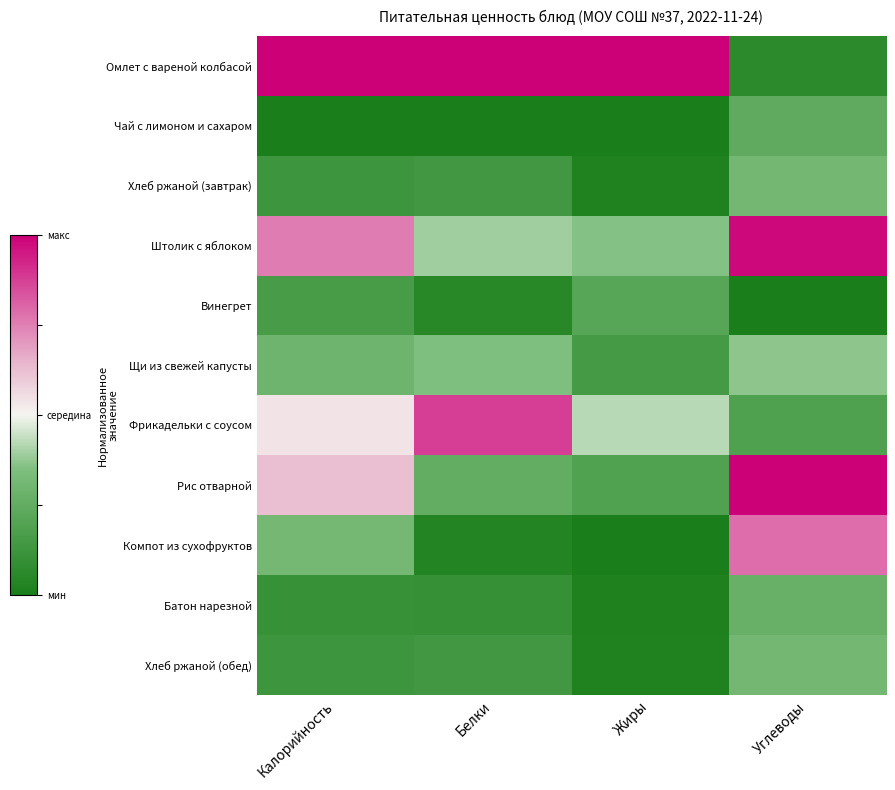

Reading left to right, list all the values displayed in this chart.

Омлет с вареной колбасой: Калорийность=1.0	Белки=1.0	Жиры=1.0	Углеводы=0.1
Чай с лимоном и сахаром: Калорийность=0.0	Белки=0.0	Жиры=0.0	Углеводы=0.2
Хлеб ржаной (завтрак): Калорийность=0.1	Белки=0.1	Жиры=0.0	Углеводы=0.3
Штолик с яблоком: Калорийность=0.8	Белки=0.4	Жиры=0.4	Углеводы=1.0
Винегрет: Калорийность=0.2	Белки=0.1	Жиры=0.2	Углеводы=0.0
Щи из свежей капусты: Калорийность=0.3	Белки=0.3	Жиры=0.2	Углеводы=0.4
Фрикадельки с соусом: Калорийность=0.5	Белки=0.9	Жиры=0.4	Углеводы=0.2
Рис отварной: Калорийность=0.6	Белки=0.3	Жиры=0.2	Углеводы=1.0
Компот из сухофруктов: Калорийность=0.3	Белки=0.0	Жиры=0.0	Углеводы=0.8
Батон нарезной: Калорийность=0.1	Белки=0.1	Жиры=0.0	Углеводы=0.3
Хлеб ржаной (обед): Калорийность=0.1	Белки=0.1	Жиры=0.0	Углеводы=0.3